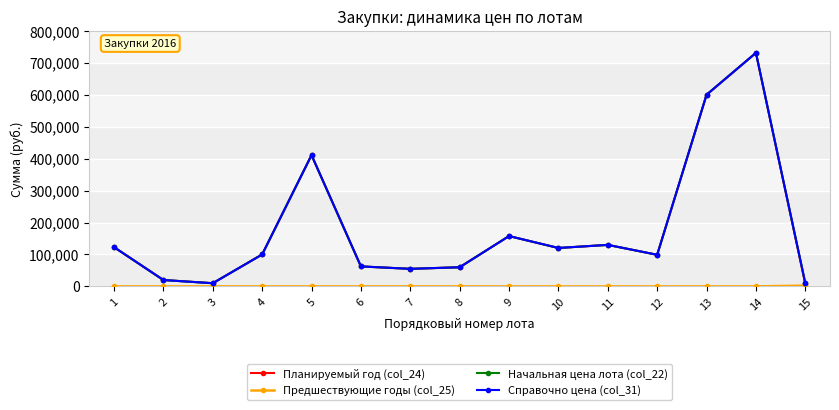

Does the chart have visible grid lines?

Yes